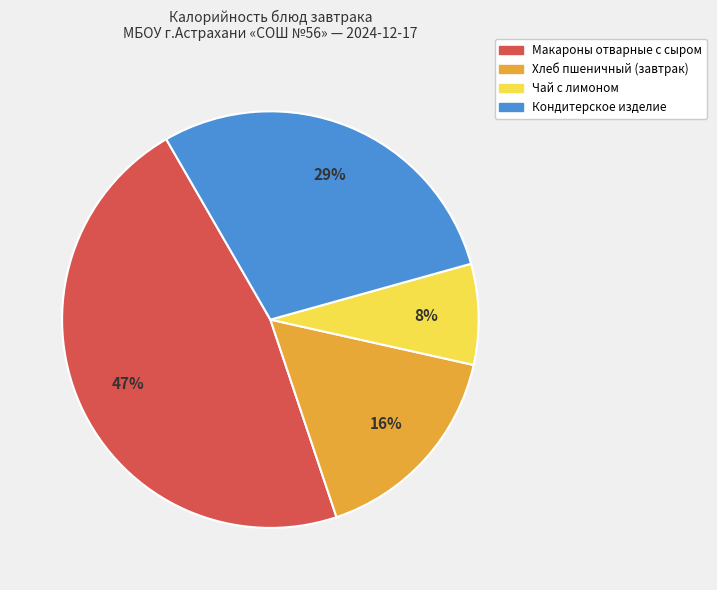

Count the number of slices in the pie.

4